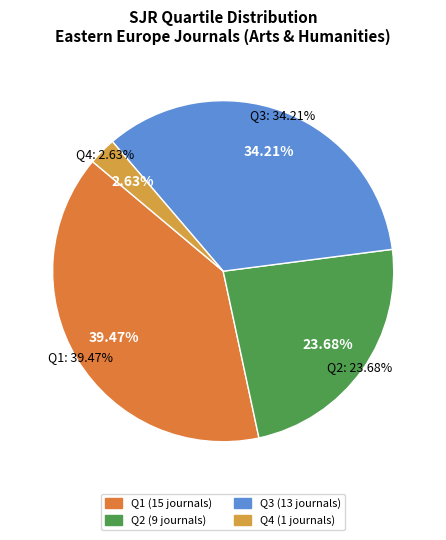

To the nearest percent, what is the average slice percentage?

25%